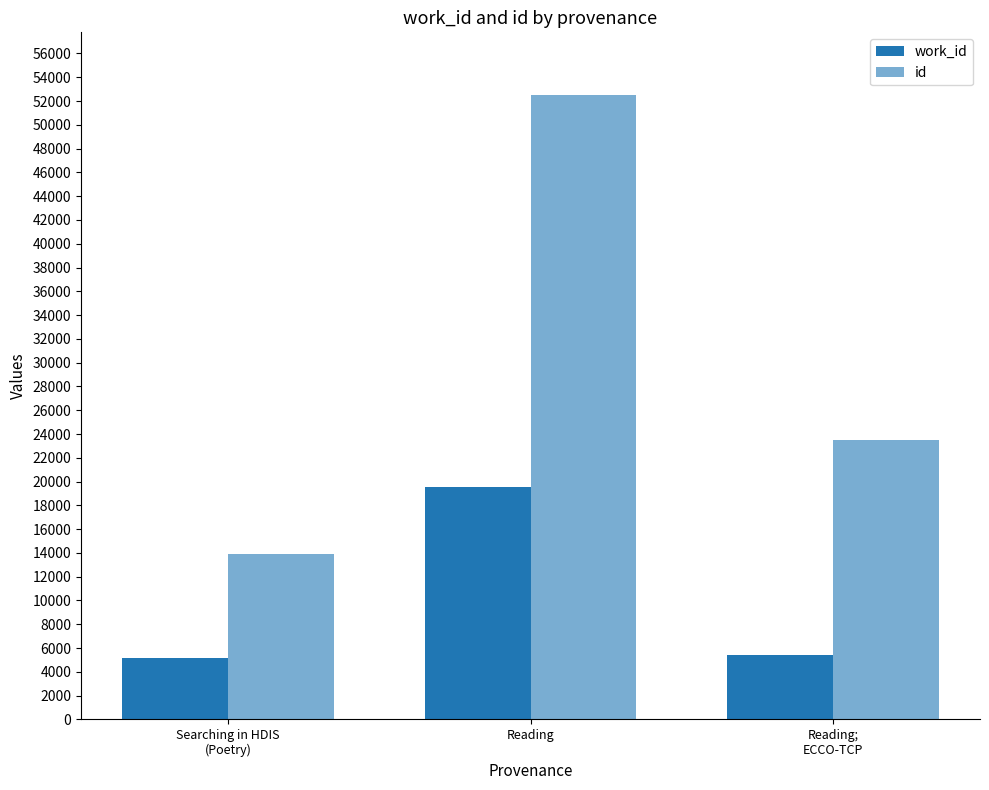

Count the number of categories in the chart.

3